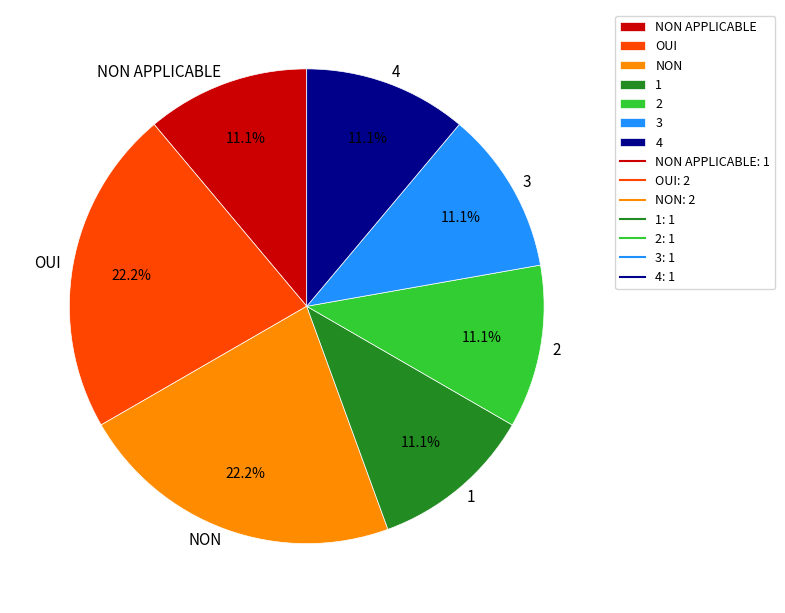

What percentage is NOT represented by 1?

88.9%